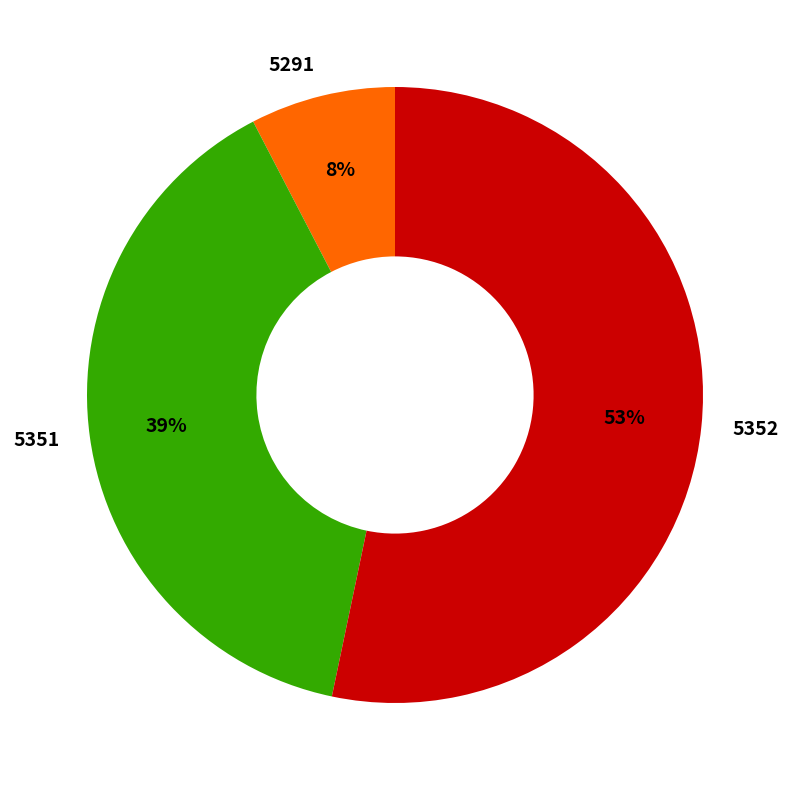

Is the sum of 5352 and 5291 greater than half?

Yes